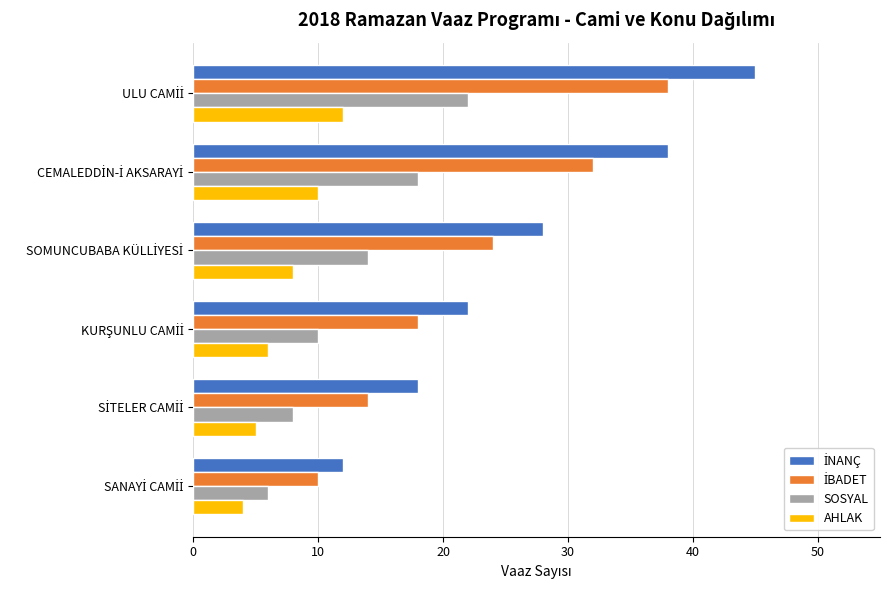

At how many categories does at least one series exceed 20?

4